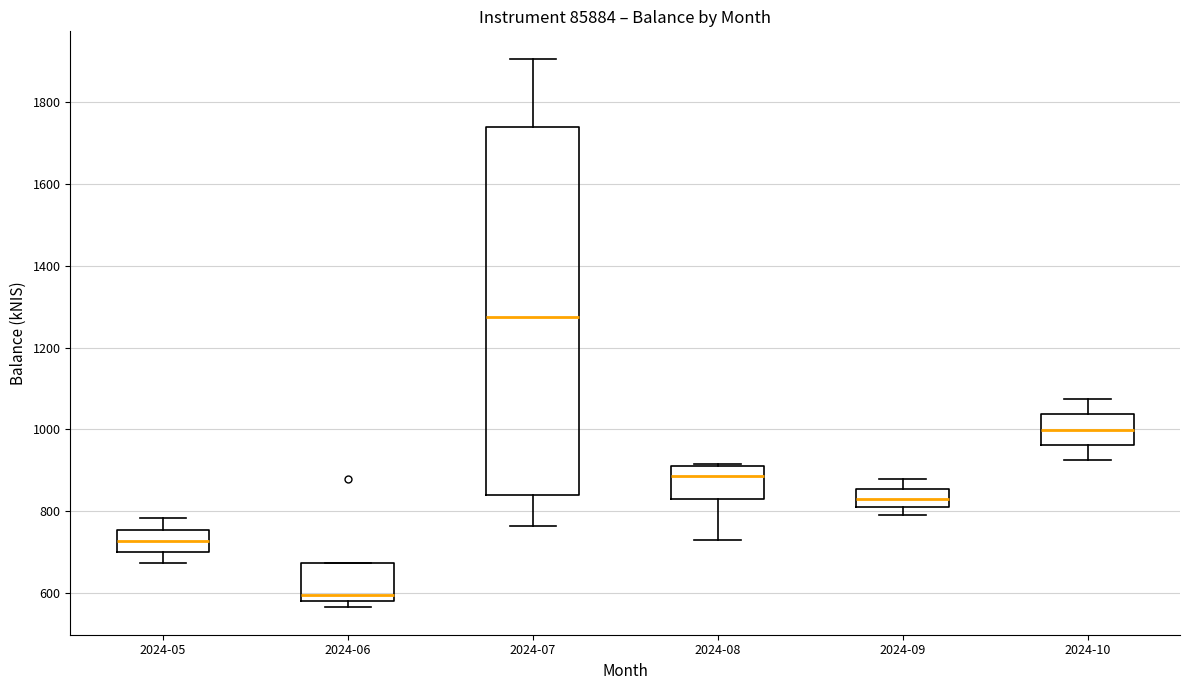

Which box is the tallest, from its lower edge to its upper edge?

2024-07